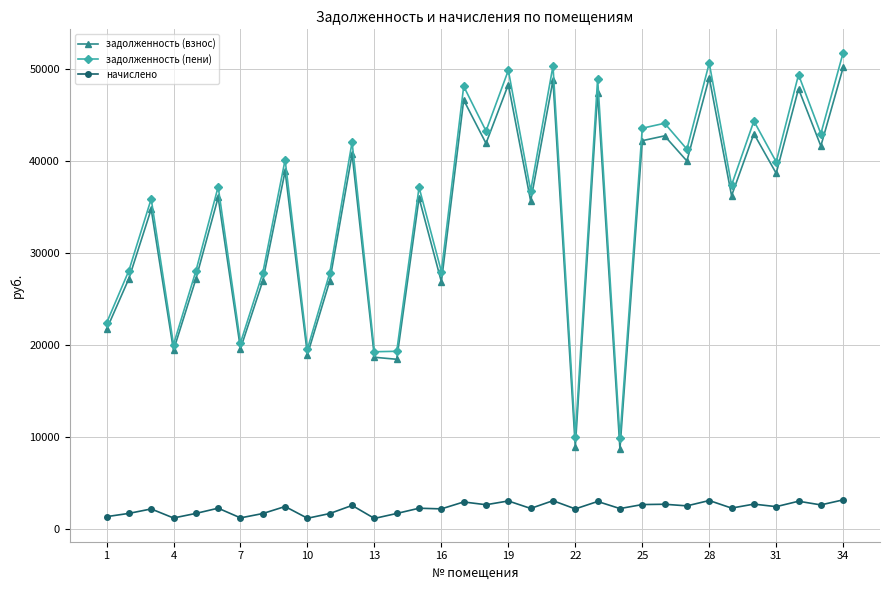

What is the minimum value shown in the chart?

1197.8